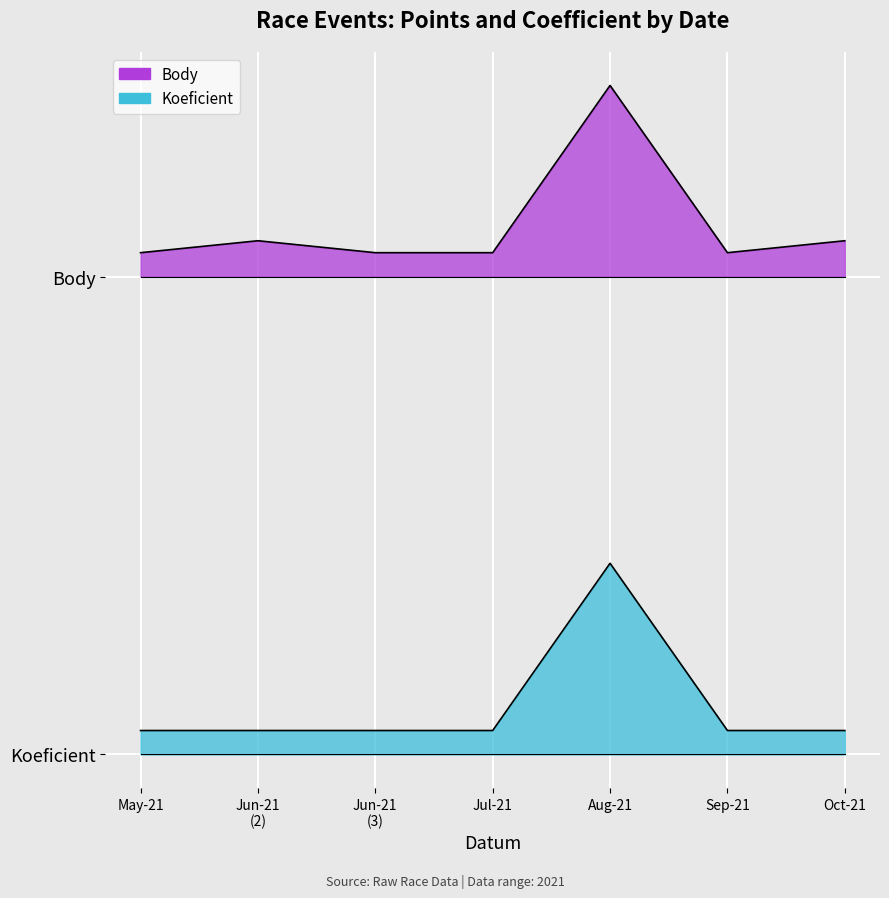

Between Aug-21 and Sep-21, which is larger?

Aug-21